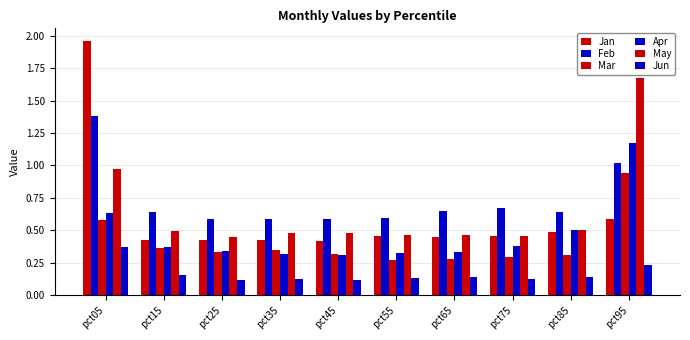

What is the difference between the maximum and second lowest values in the Feb series?

0.8